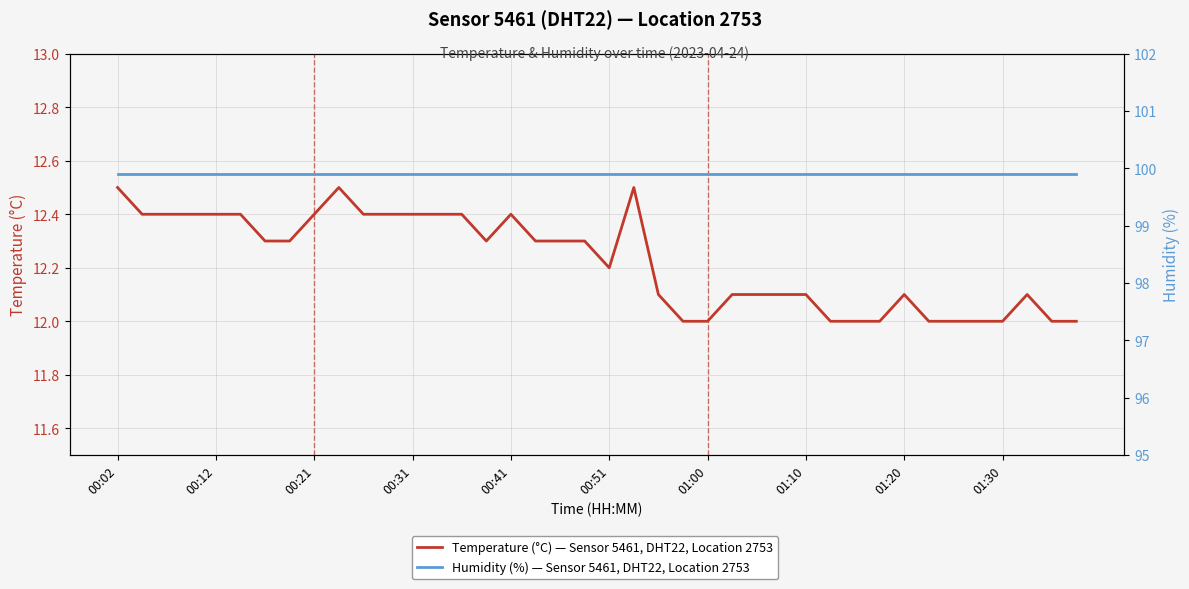

How many distinct data groups are displayed?

2